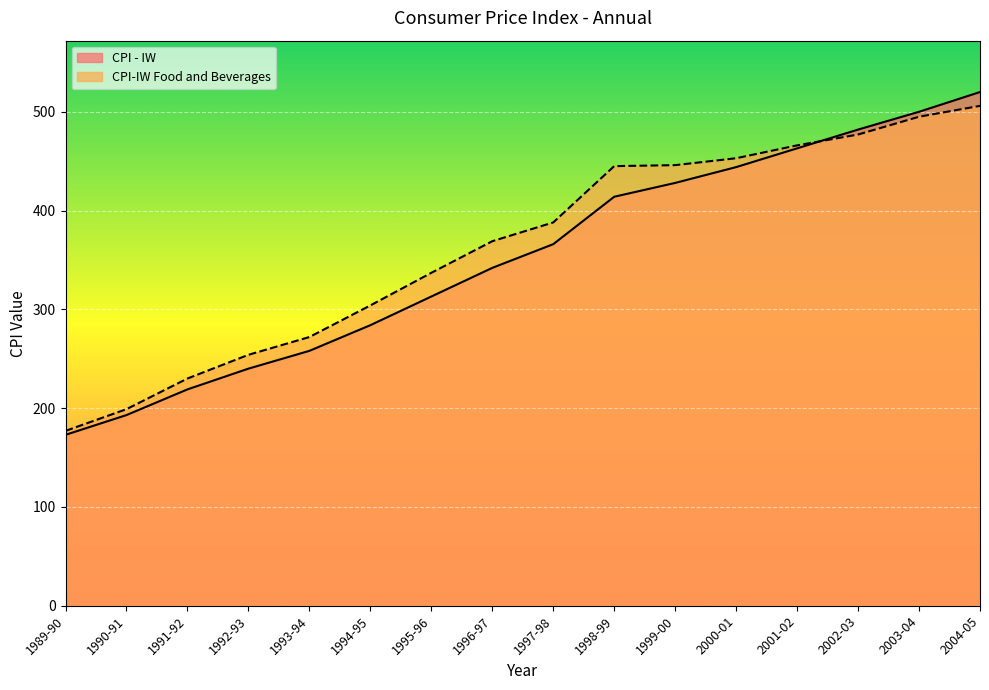

What are all the series names shown in the legend?

CPI - IW, CPI-IW Food and Beverages